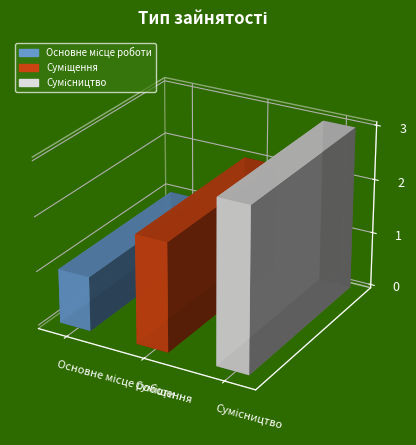

At which label is the value closest to 2?

Суміщення